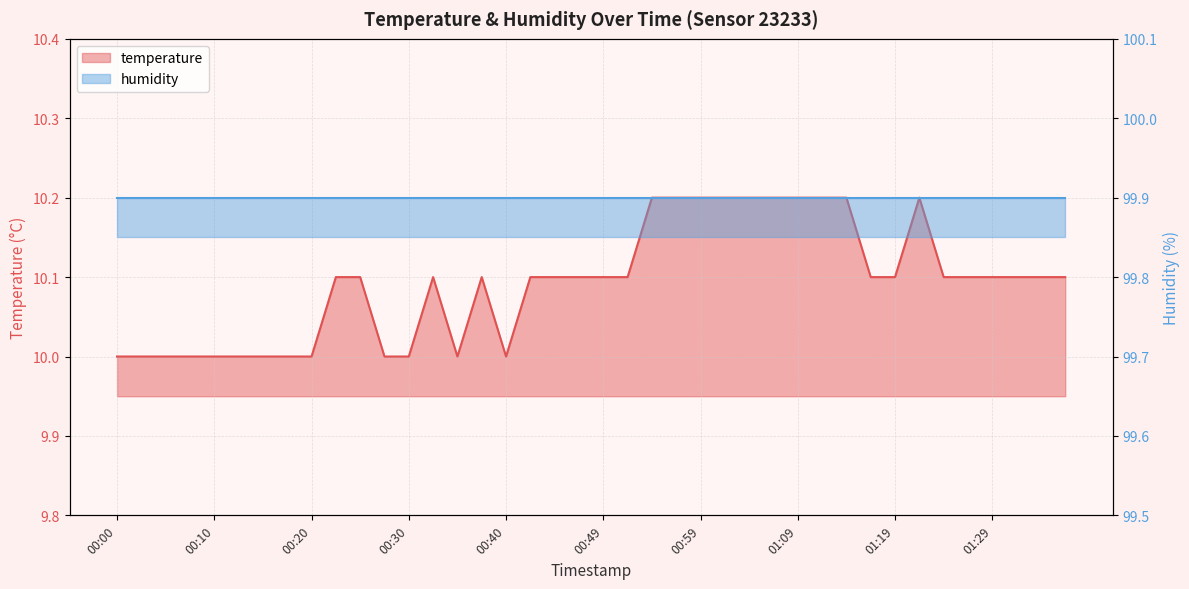

At which label is the value closest to 10?

00:00